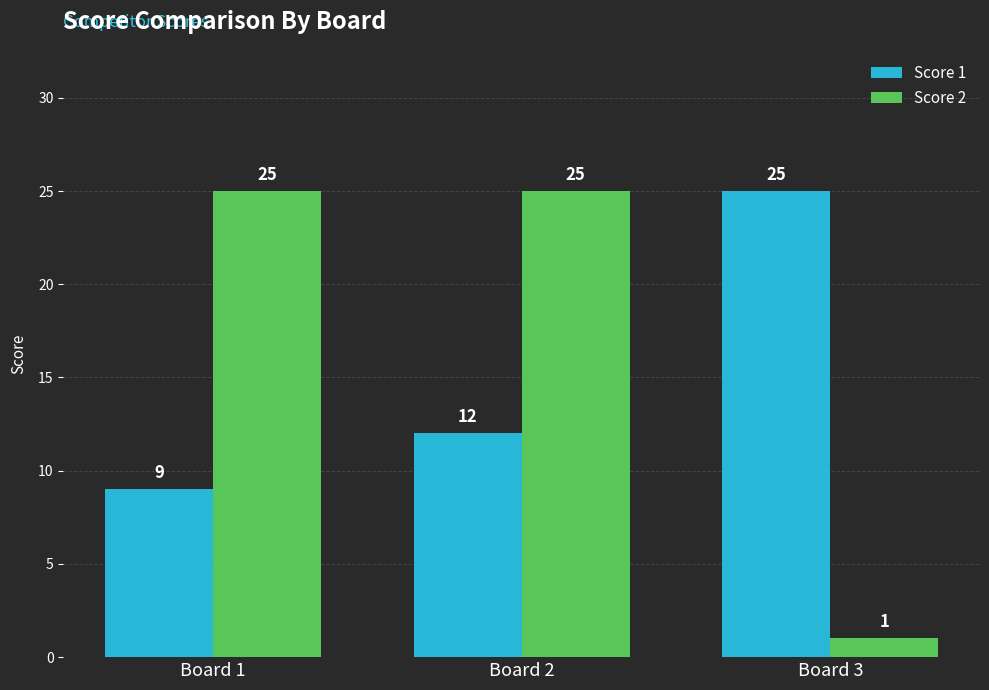

Count the Score 1 values in the range 9 to 25.

3